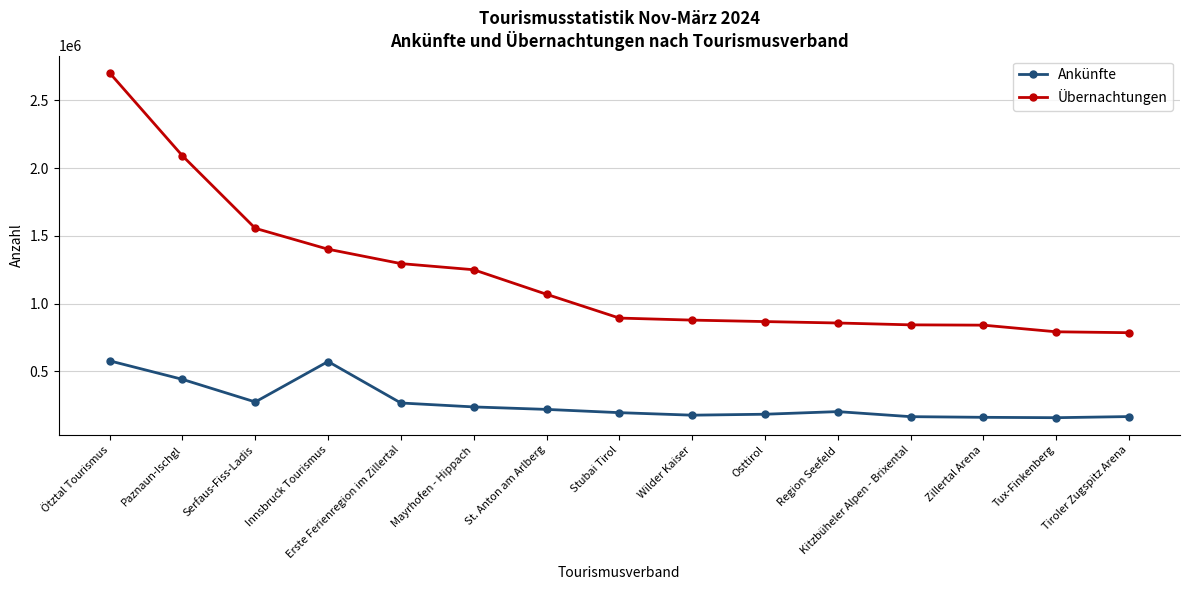

Is it true that Übernachtungen equals 711614 at St. Anton am Arlberg?

False